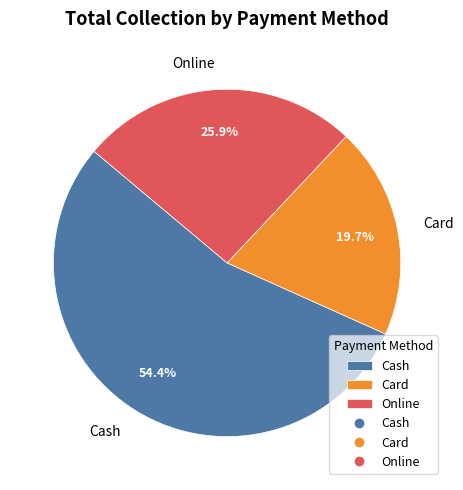

Approximately how many times larger is the value at Online compared to Card?

1.3